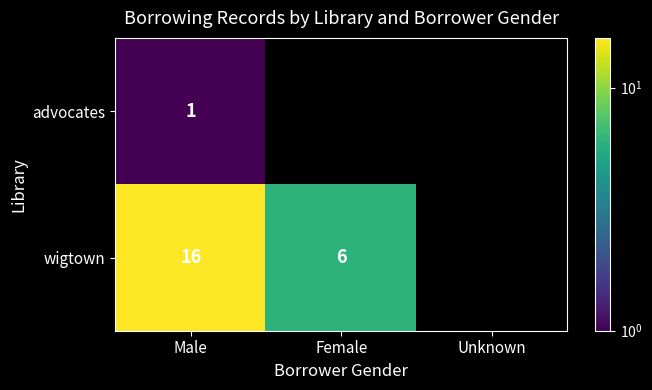

At which category is the sum across all series the highest?

Male